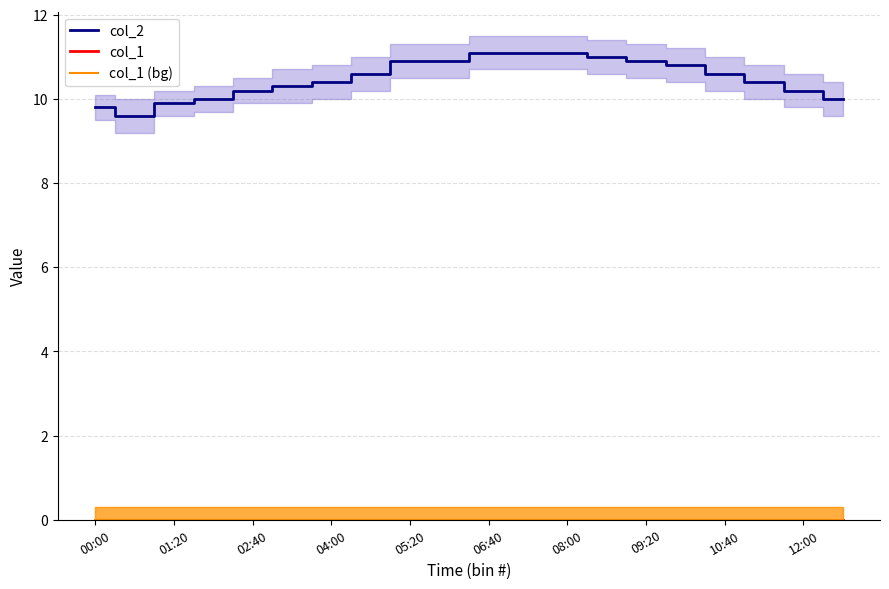

Rank the series by their maximum value, from highest to lowest.

col_2, col_1, col_1 (bg)